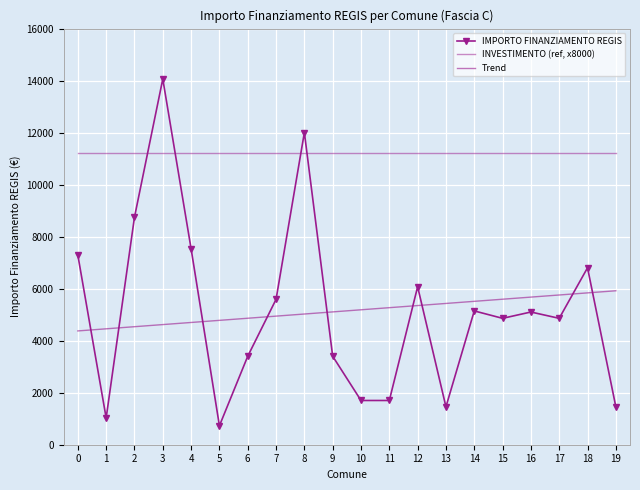

What is the greatest value displayed?

14063